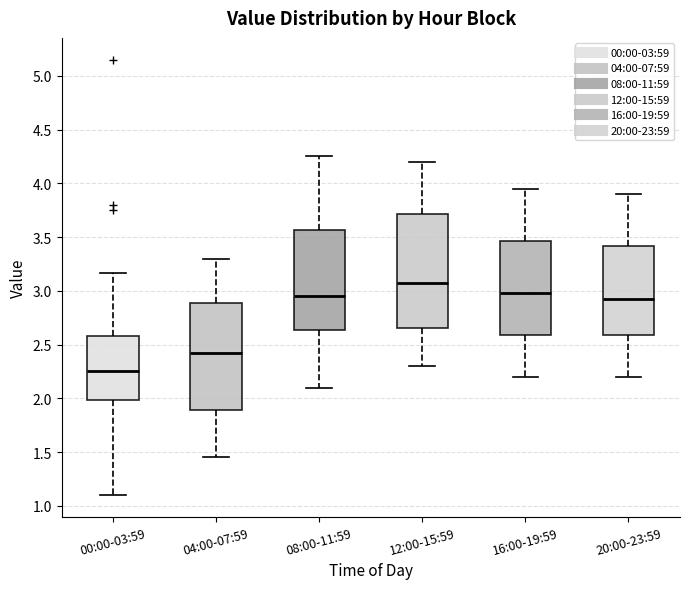

Reading left to right, read every box against the y-axis: the position of its median line, the range the box covers, and the ends of its whiskers. The values are not printed on the chart, so give them approximately, as read against the axis.

00:00-03:59: median 2.25, box 2.00 to 2.60, whiskers 1.10 to 3.15
04:00-07:59: median 2.45, box 1.90 to 2.90, whiskers 1.45 to 3.30
08:00-11:59: median 2.95, box 2.65 to 3.55, whiskers 2.10 to 4.25
12:00-15:59: median 3.10, box 2.65 to 3.70, whiskers 2.30 to 4.20
16:00-19:59: median 3.00, box 2.60 to 3.45, whiskers 2.20 to 3.95
20:00-23:59: median 2.95, box 2.60 to 3.40, whiskers 2.20 to 3.90